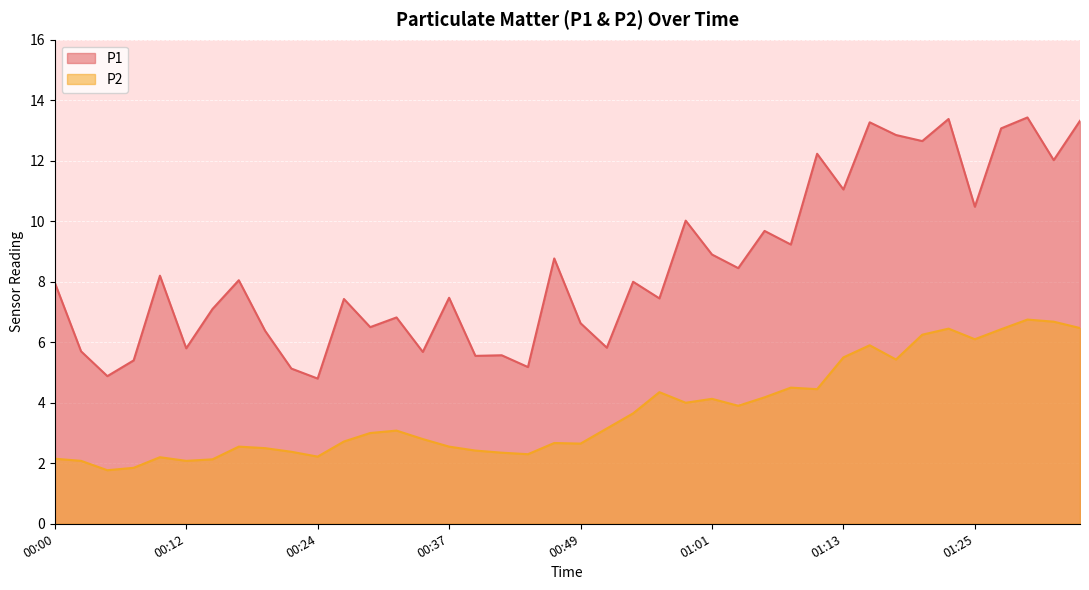

At which category does P2 reach its first local peak?

00:10